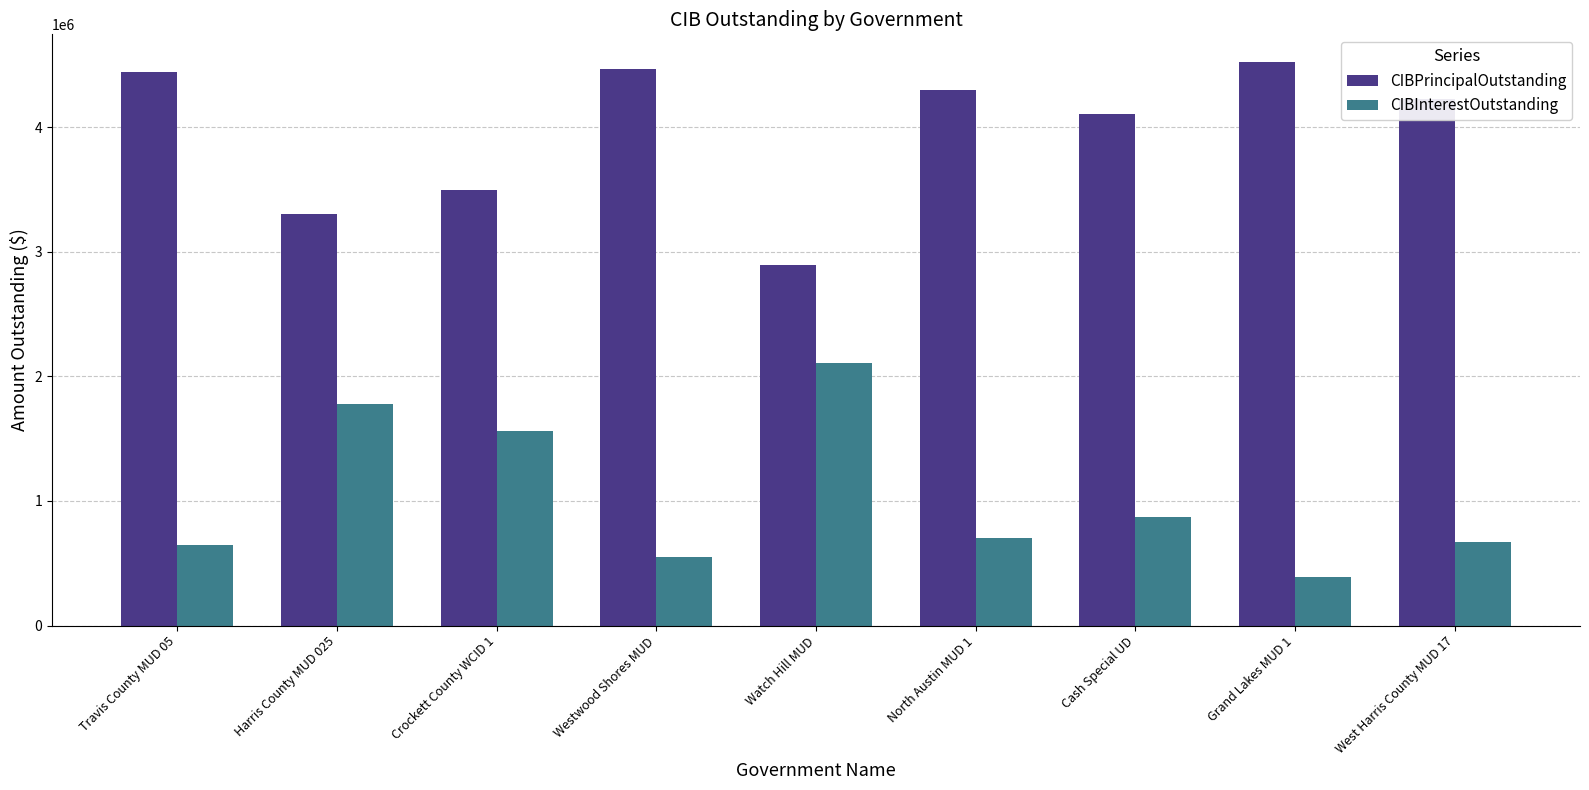

At how many categories does at least one series exceed 801248?

9